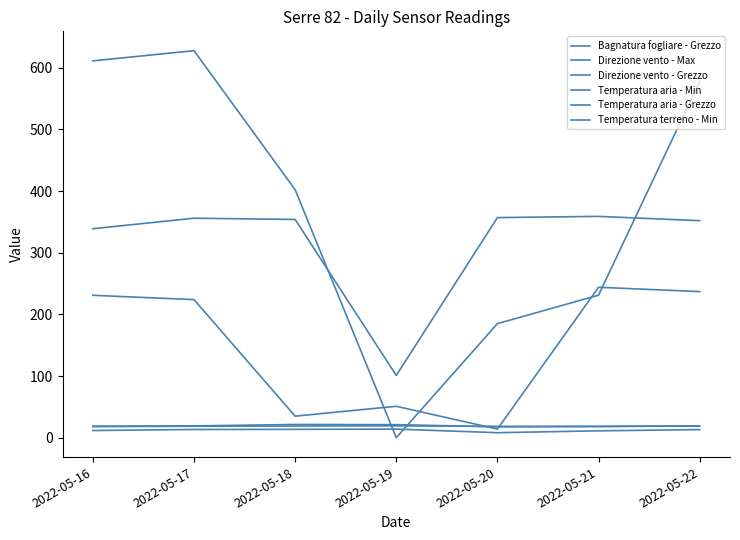

How many interior local valleys does the Direzione vento - Max series have?

1